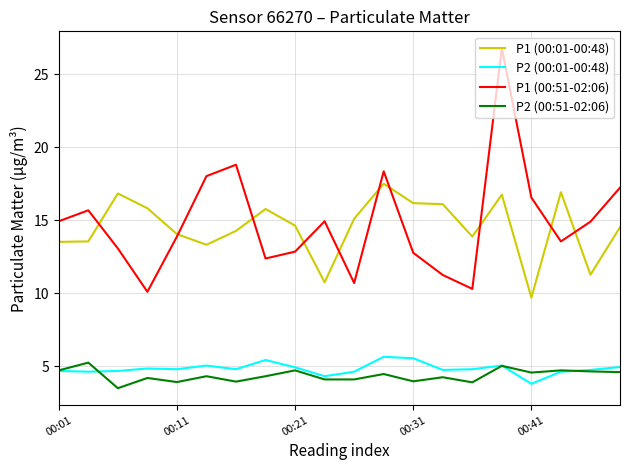

True or false: P1 (00:51-02:06) and P2 (00:01-00:48) cross at least once.

False